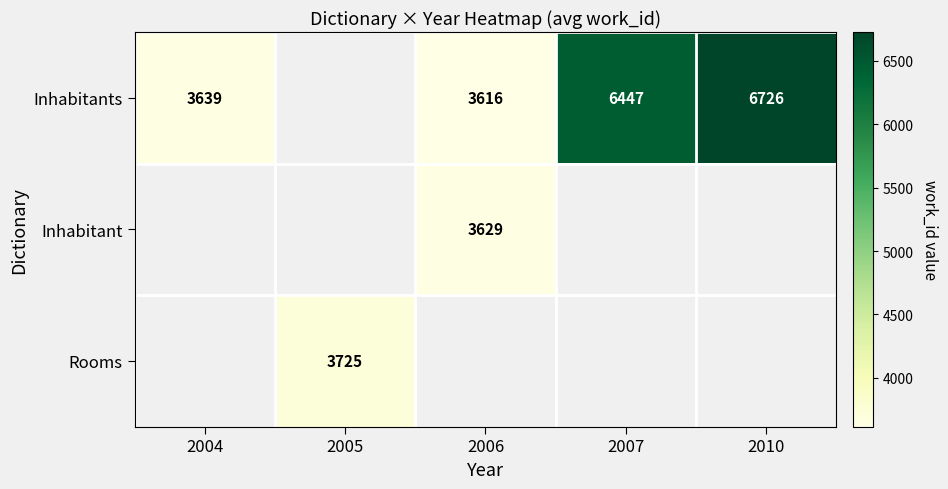

What is the sum of the Inhabitants values at 2007 and 2010?

13173